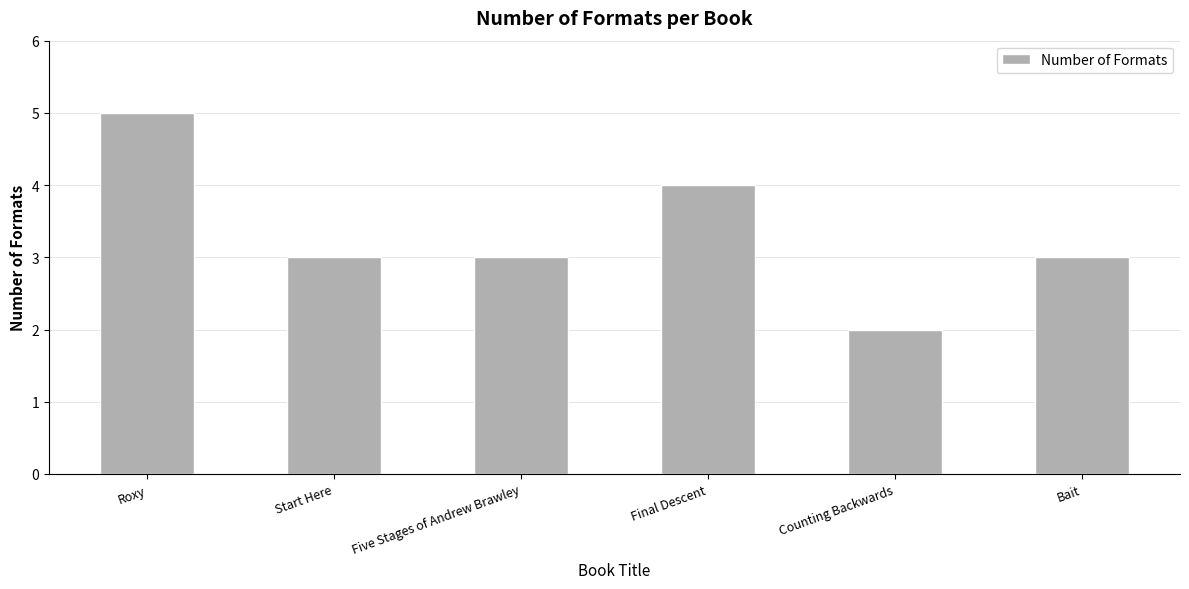

Read the value at Bait.

3